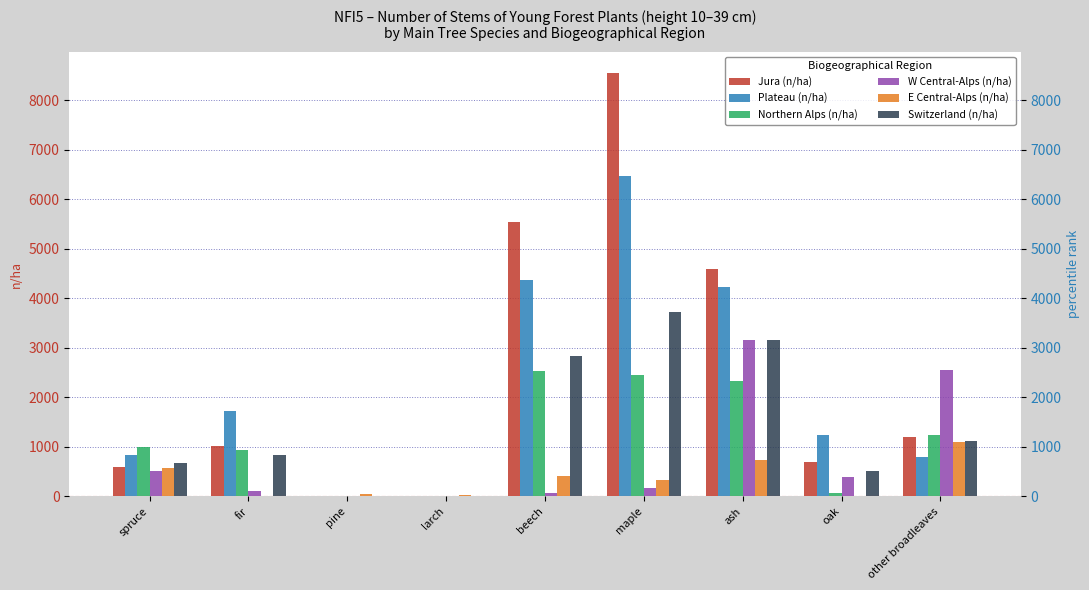

Between larch and oak, which is larger?

oak